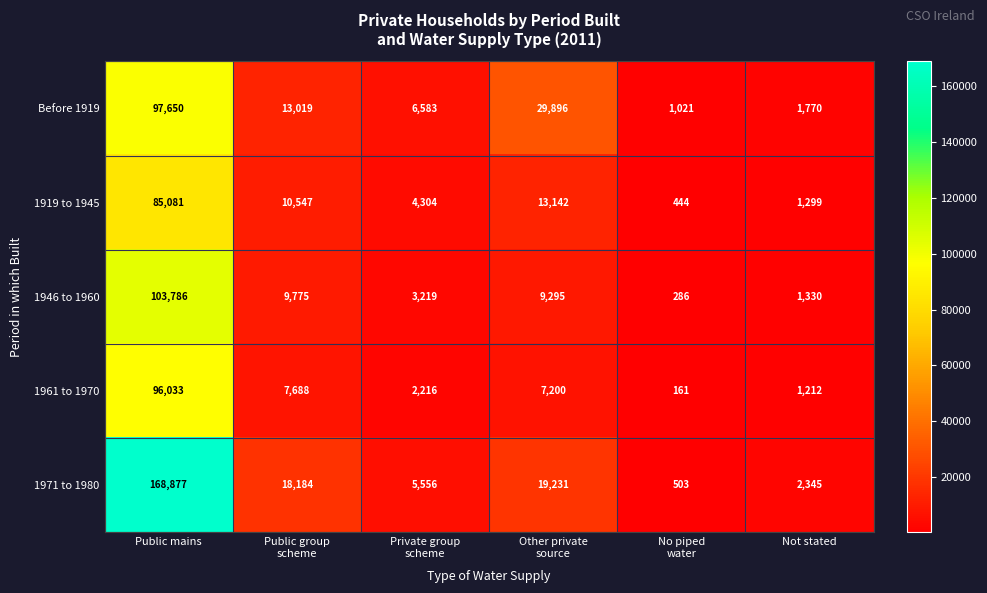

At which label does 1919 to 1945 first exceed 10547?

Public mains